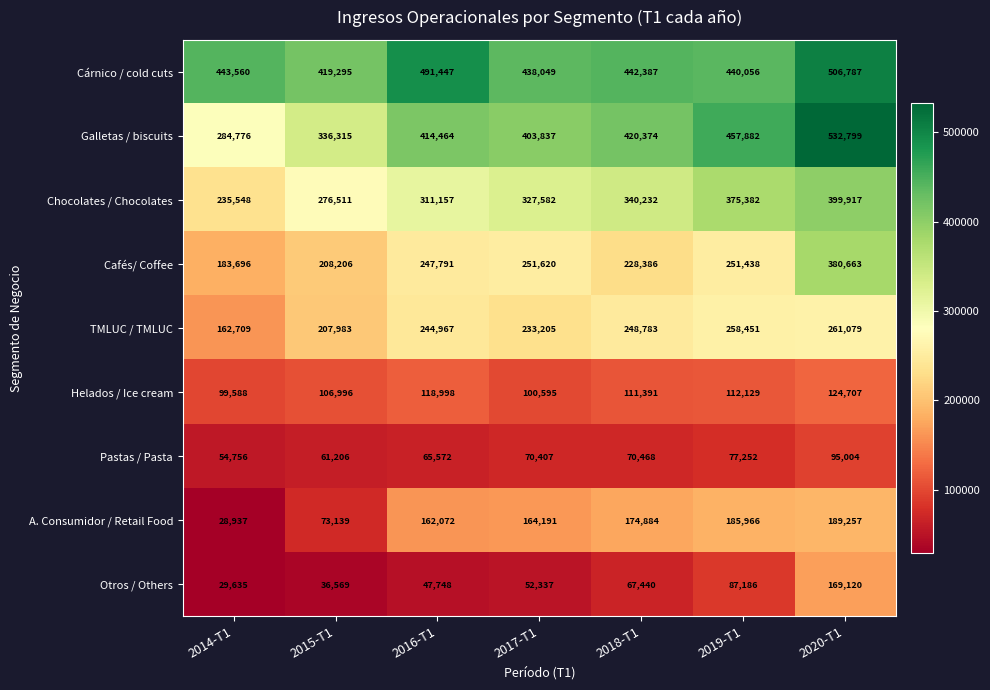

How many data points does each series have?

7